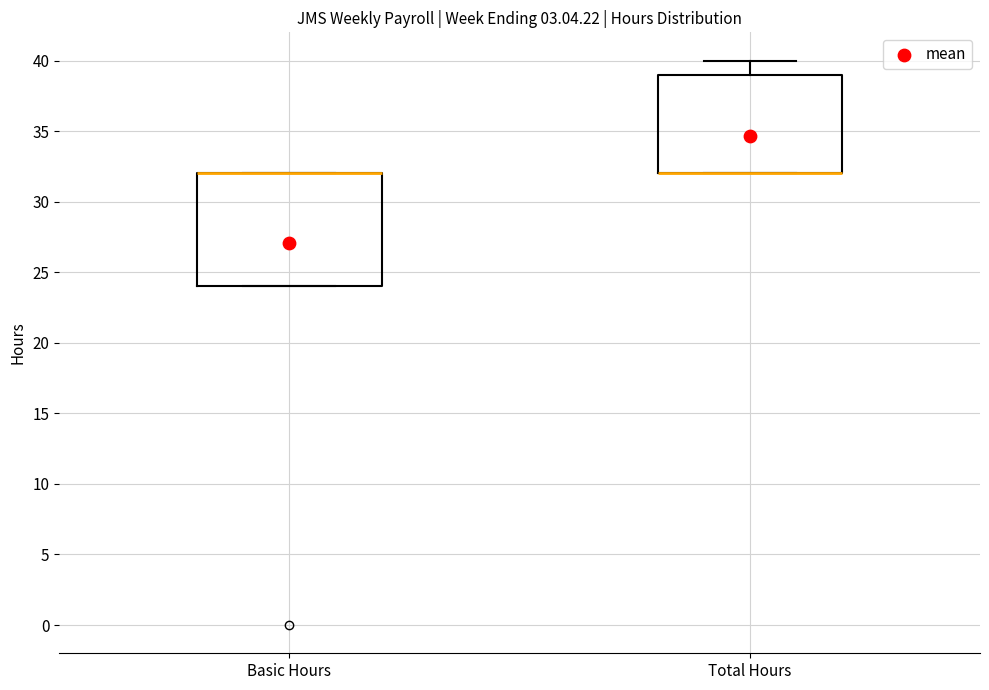

Which box is the tallest, from its lower edge to its upper edge?

Basic Hours